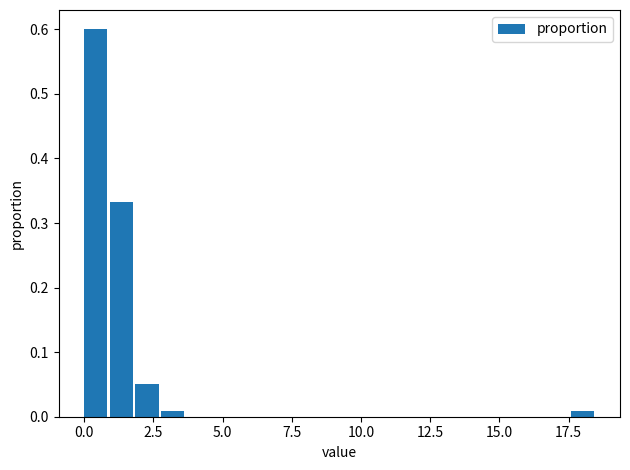

Around what value on the x-axis is the tallest bar? Give the approximate position of its centre, as read against the axis.

0.5